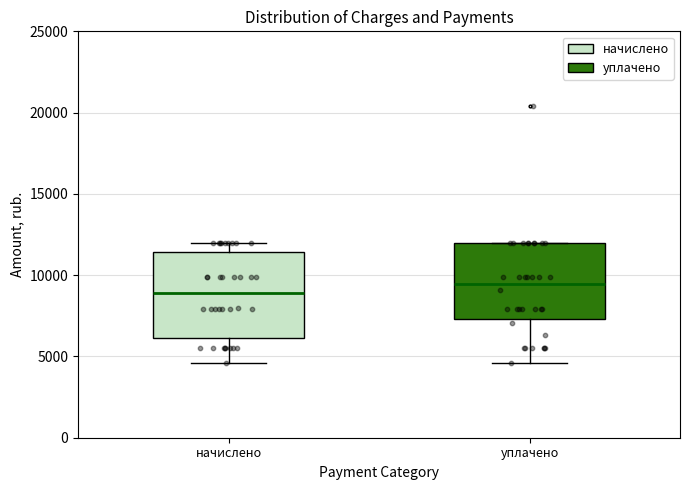

Where does the upper whisker of the box for начислено end on the y-axis? The values are not printed on the chart, so give them approximately, as read against the axis.

12000